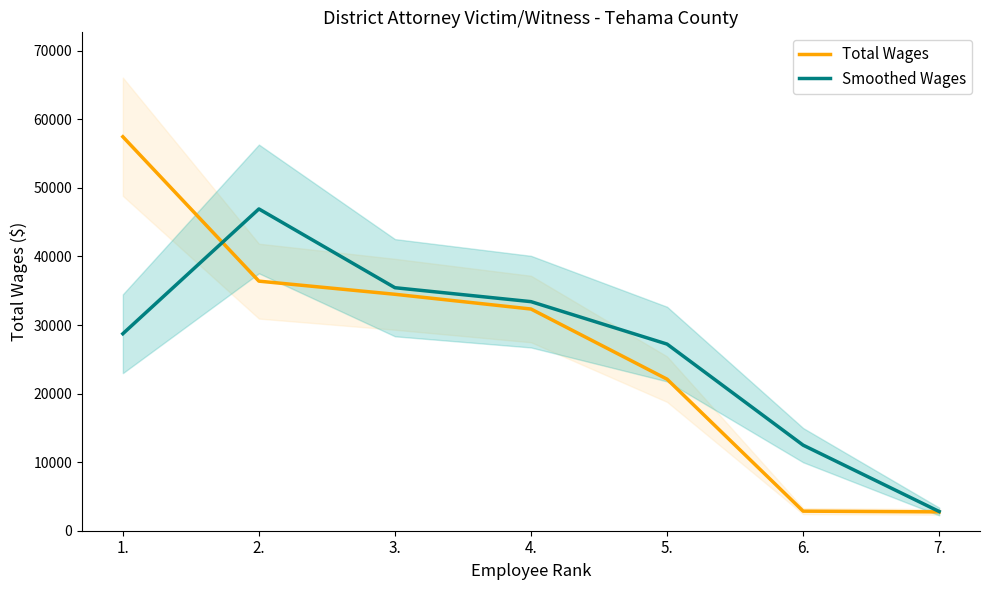

Reading left to right, transcribe all the data shown in this chart.

Total Wages: 1.=57467.0	2.=36404.0	3.=34487.0	4.=32337.0	5.=22105.0	6.=2855.0	7.=2751.0
Smoothed Wages: 1.=28733.5	2.=46935.5	3.=35445.5	4.=33412.0	5.=27221.0	6.=12480.0	7.=2803.0